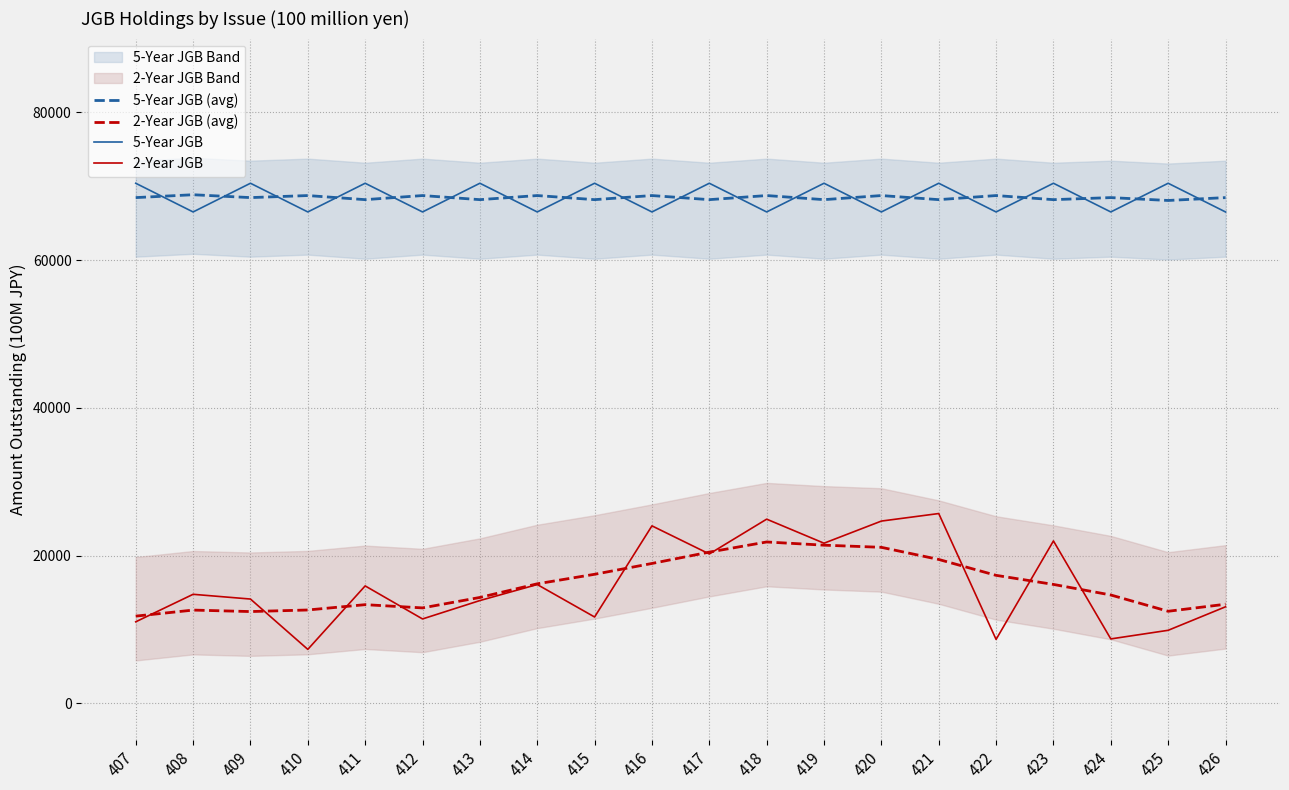

Does the chart have visible grid lines?

Yes